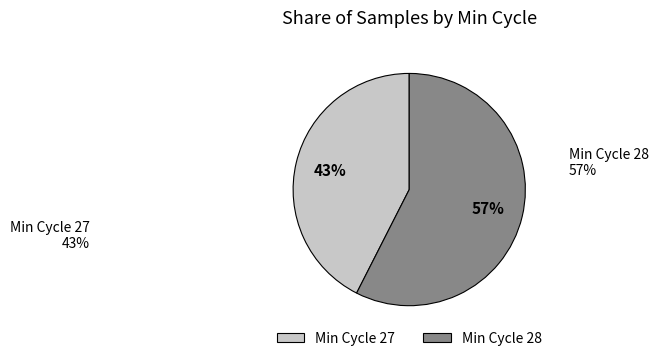

Does any single category account for the majority?

Yes